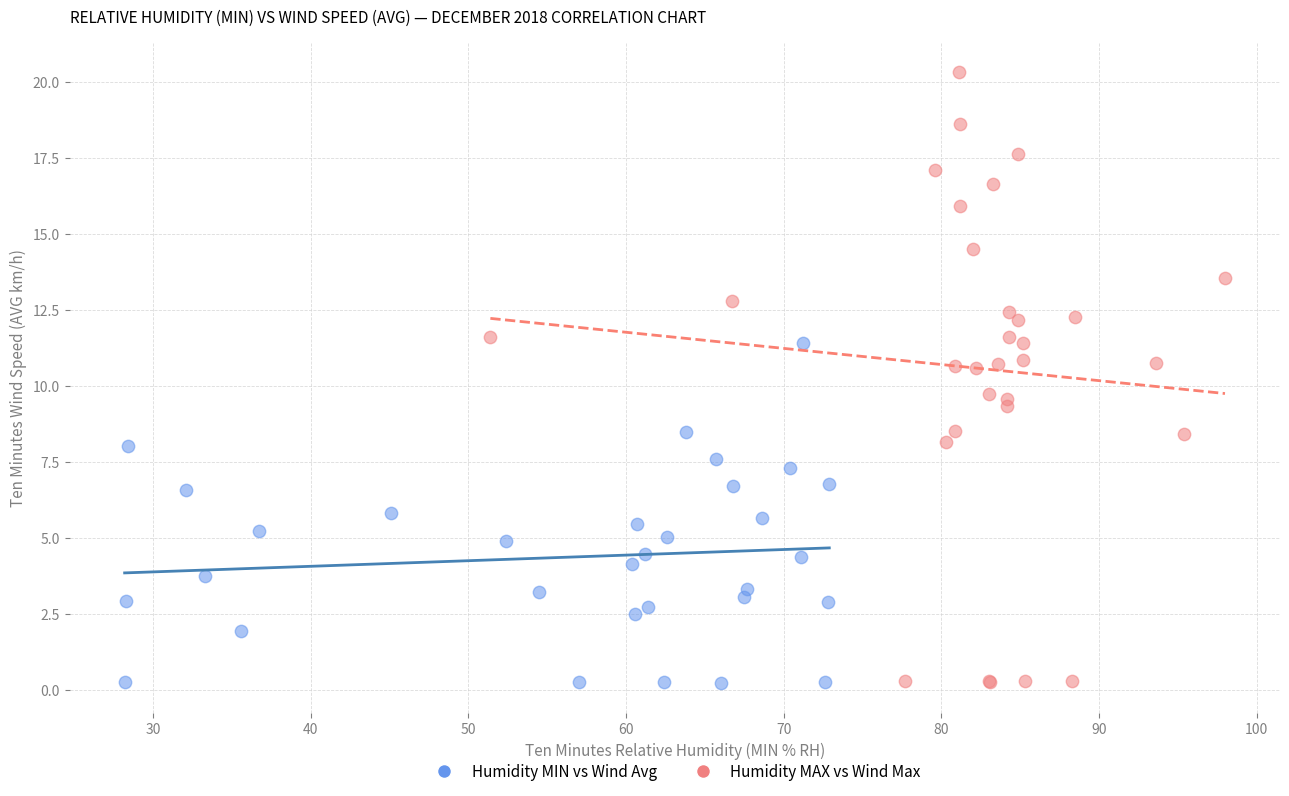

Which series reaches the maximum Y coordinate?

Humidity MAX vs Wind Max